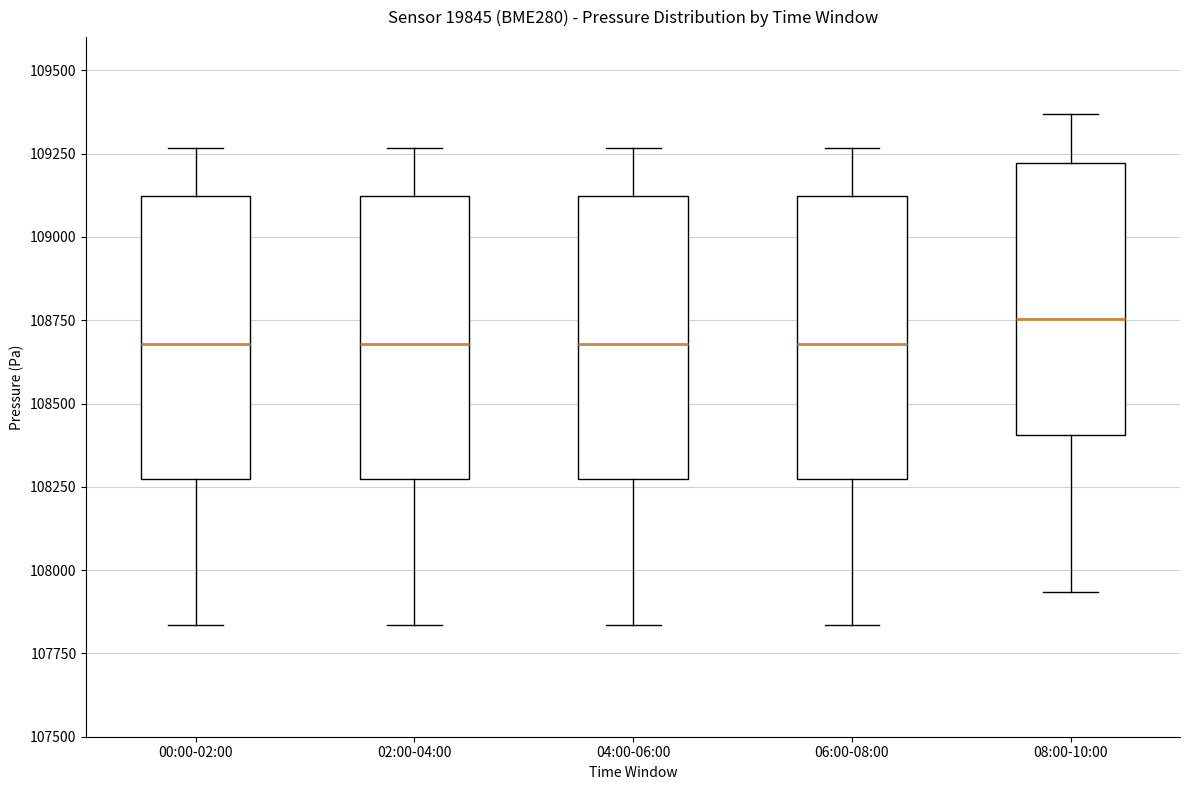

Reading left to right, transcribe this box plot: for each box, give where its median line is, the range the box spans, and where its two whiskers end, as read against the y-axis. The values are not printed on the chart, so give them approximately, as read against the axis.

00:00-02:00: median 108700, box 108300 to 109100, whiskers 107850 to 109250
02:00-04:00: median 108700, box 108300 to 109100, whiskers 107850 to 109250
04:00-06:00: median 108700, box 108300 to 109100, whiskers 107850 to 109250
06:00-08:00: median 108700, box 108300 to 109100, whiskers 107850 to 109250
08:00-10:00: median 108750, box 108400 to 109200, whiskers 107950 to 109350